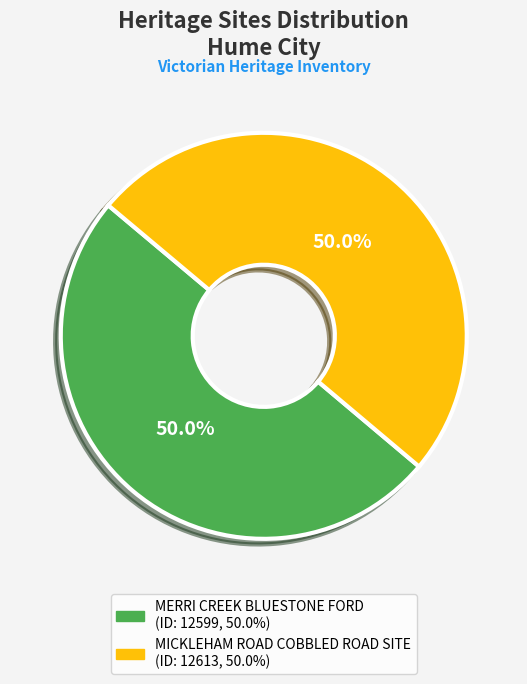

What is the ratio of the value at MICKLEHAM ROAD COBBLED ROAD SITE to the value at MERRI CREEK BLUESTONE FORD?

1.0